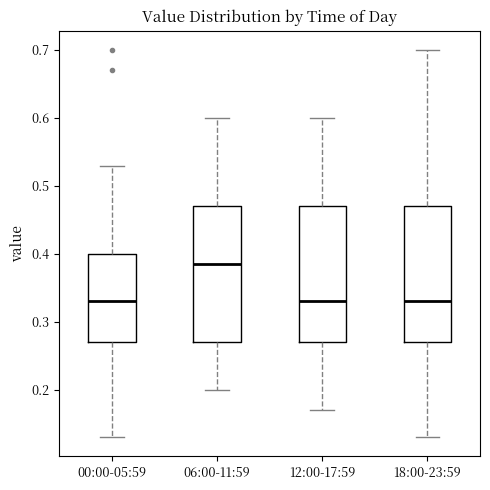

Reading left to right, transcribe this box plot: for each box, give where its median line is, the range the box spans, and where its two whiskers end, as read against the y-axis. The values are not printed on the chart, so give them approximately, as read against the axis.

00:00-05:59: median 0.33, box 0.27 to 0.40, whiskers 0.13 to 0.53
06:00-11:59: median 0.39, box 0.27 to 0.47, whiskers 0.20 to 0.60
12:00-17:59: median 0.33, box 0.27 to 0.47, whiskers 0.17 to 0.60
18:00-23:59: median 0.33, box 0.27 to 0.47, whiskers 0.13 to 0.70